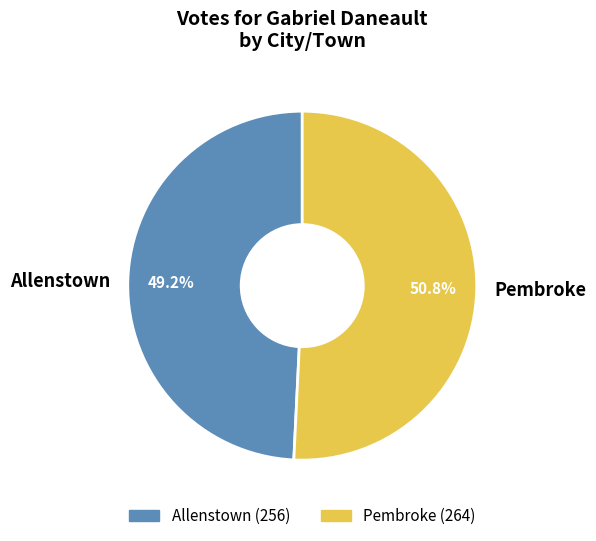

To the nearest percent, what is the average slice percentage?

50%